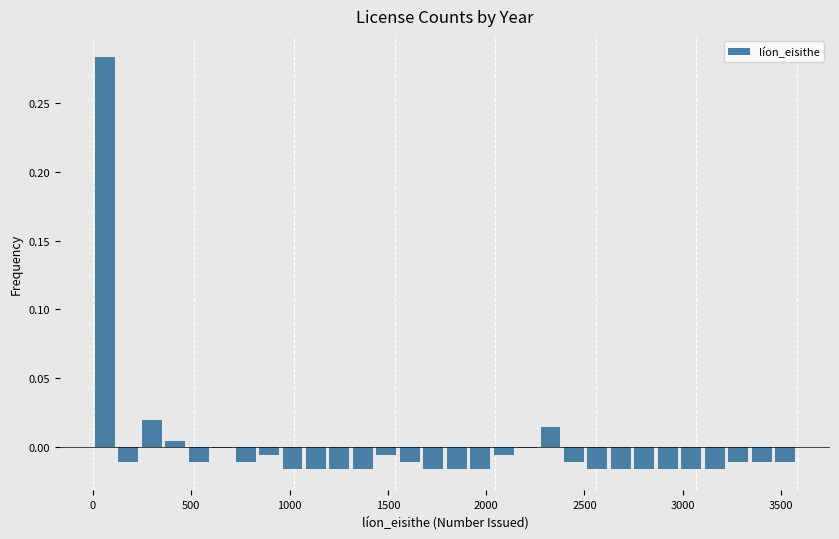

Read against the x-axis, roughly where is the centre of the tallest bar?

50